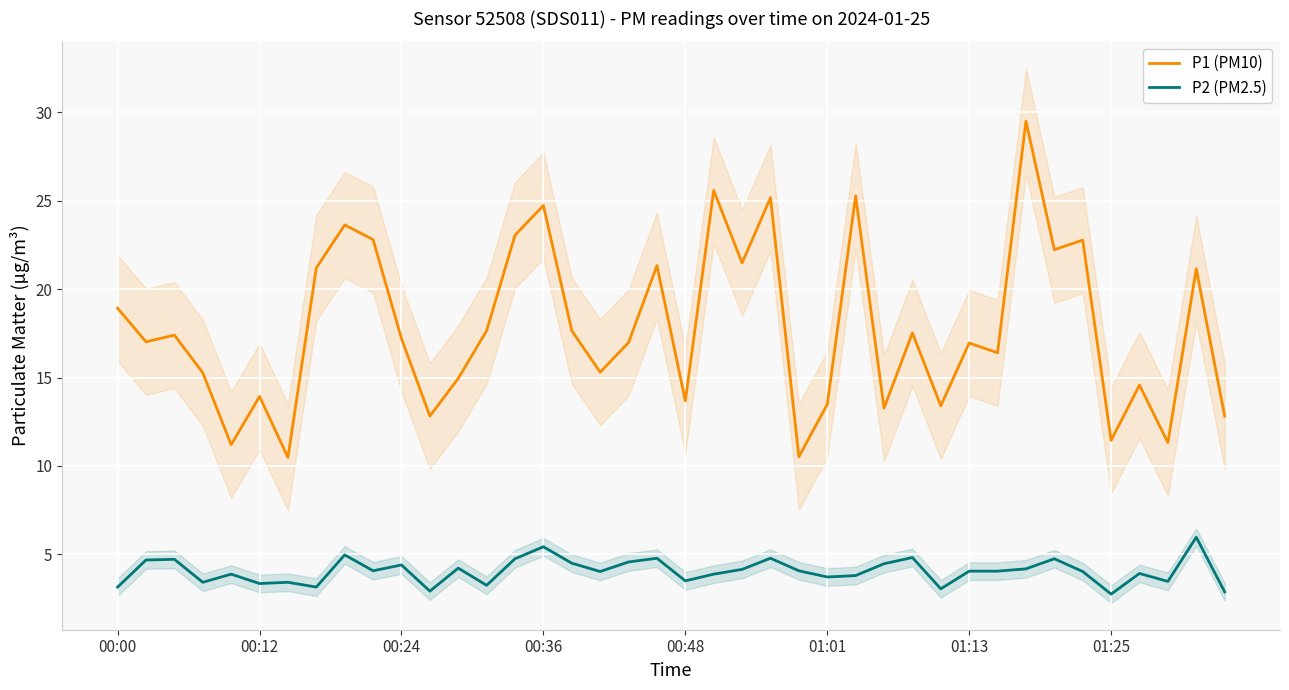

What is the maximum value for P1 (PM10)?

29.5